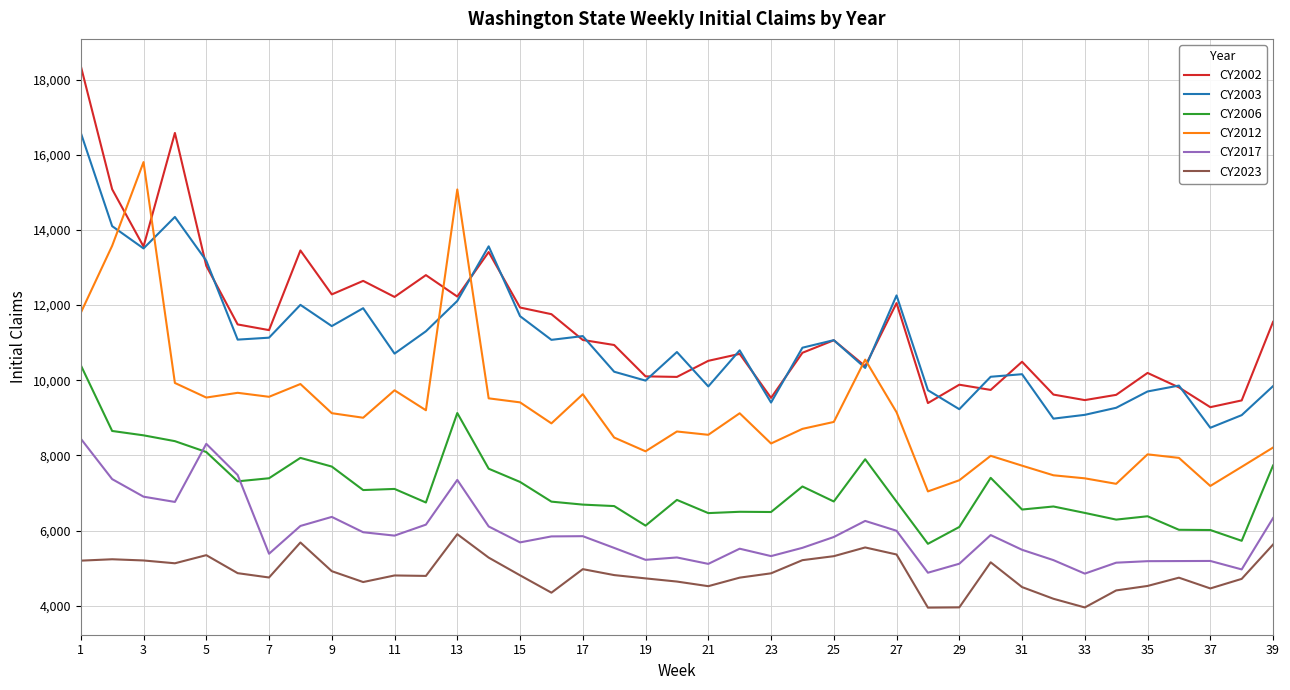

Which series has the largest total across all categories?

CY2002